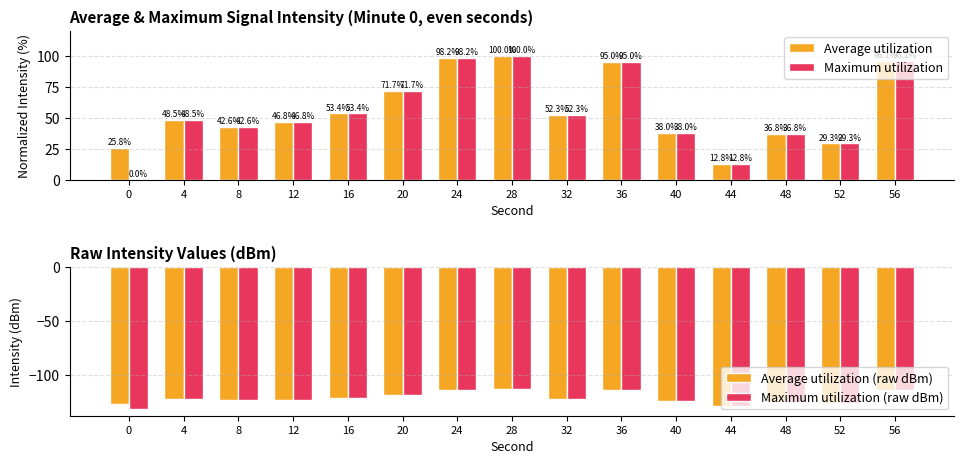

What is the average value of the Average utilization series?

56.5